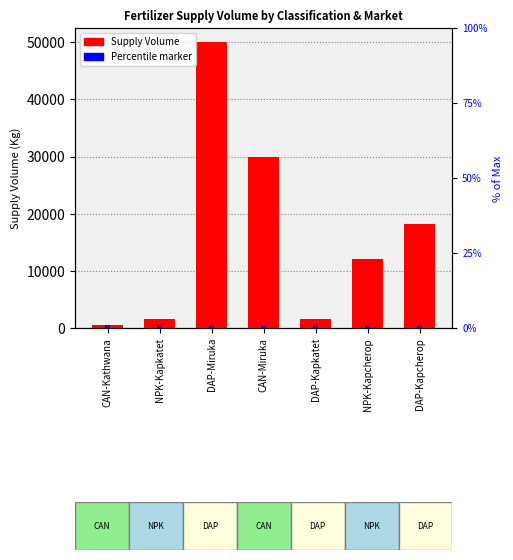

How many values are below 12000?

3